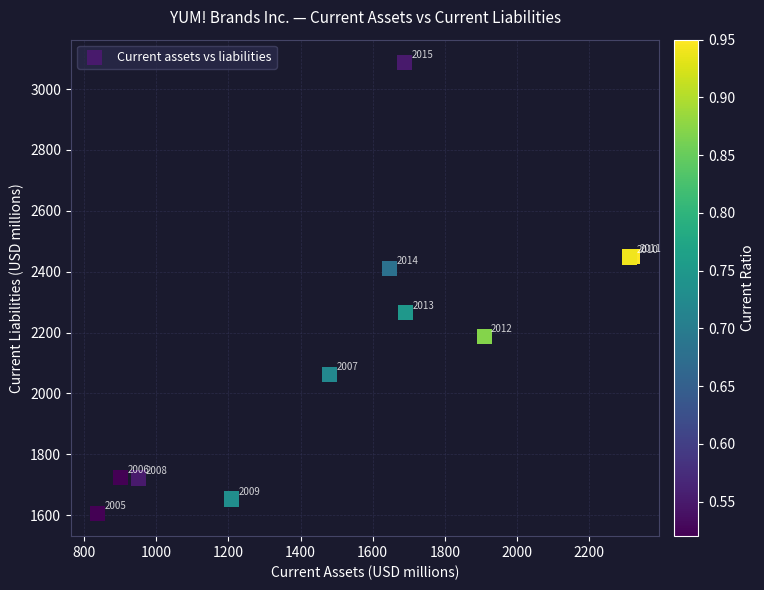

What Y value in the scatter plot is closest to 2346?

2411